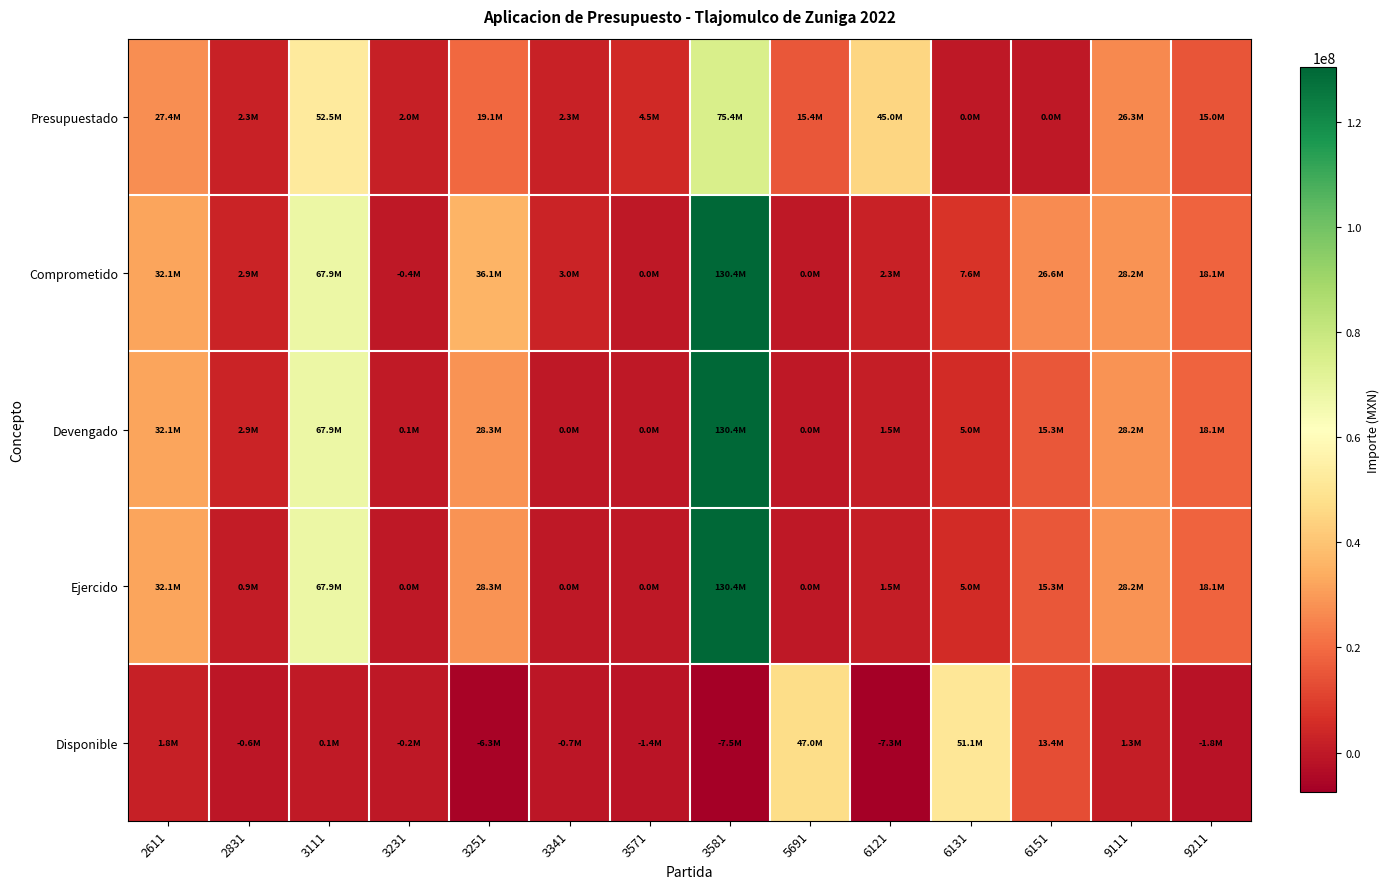

What is the minimum value shown in the chart?

-7499966.3